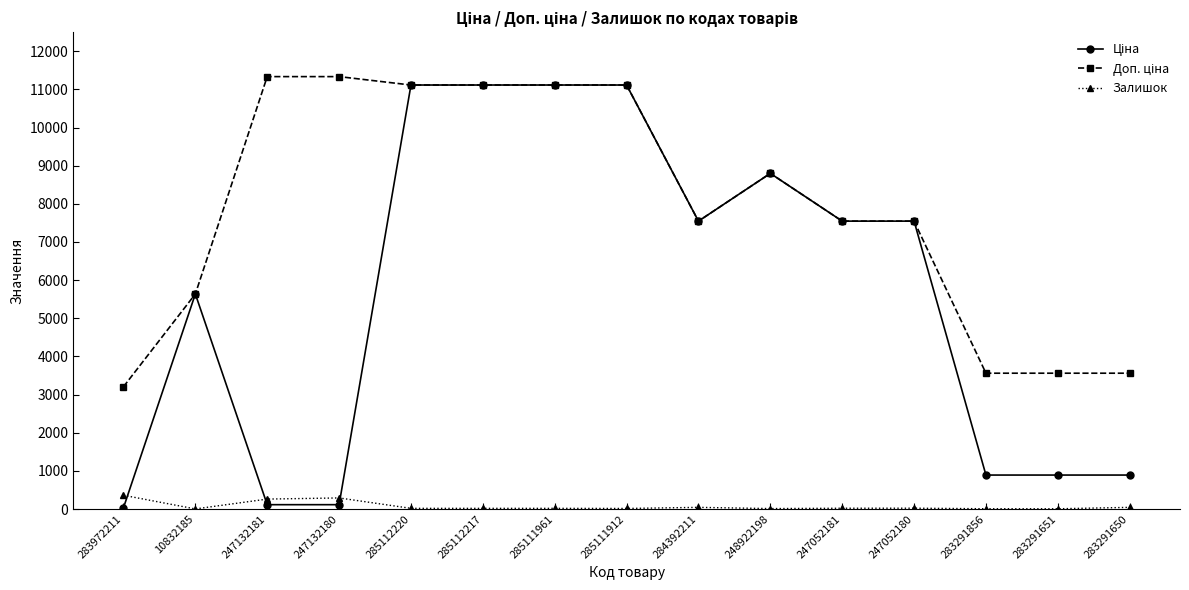

At how many categories does at least one series exceed 10814?

6